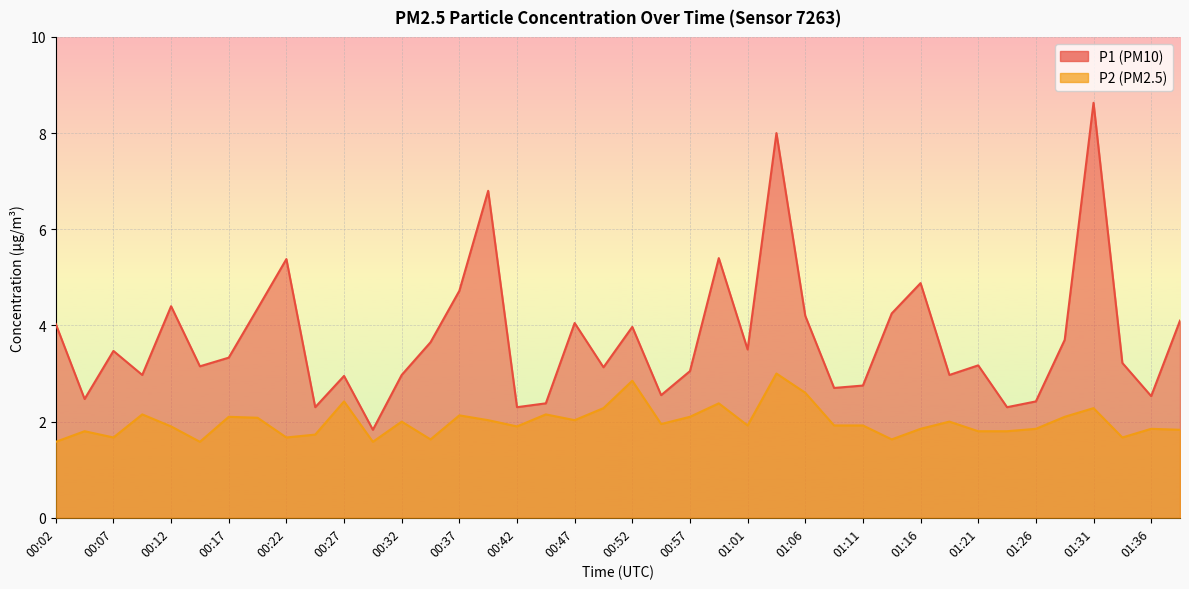

Read the P1 value at 01:19.

3.0